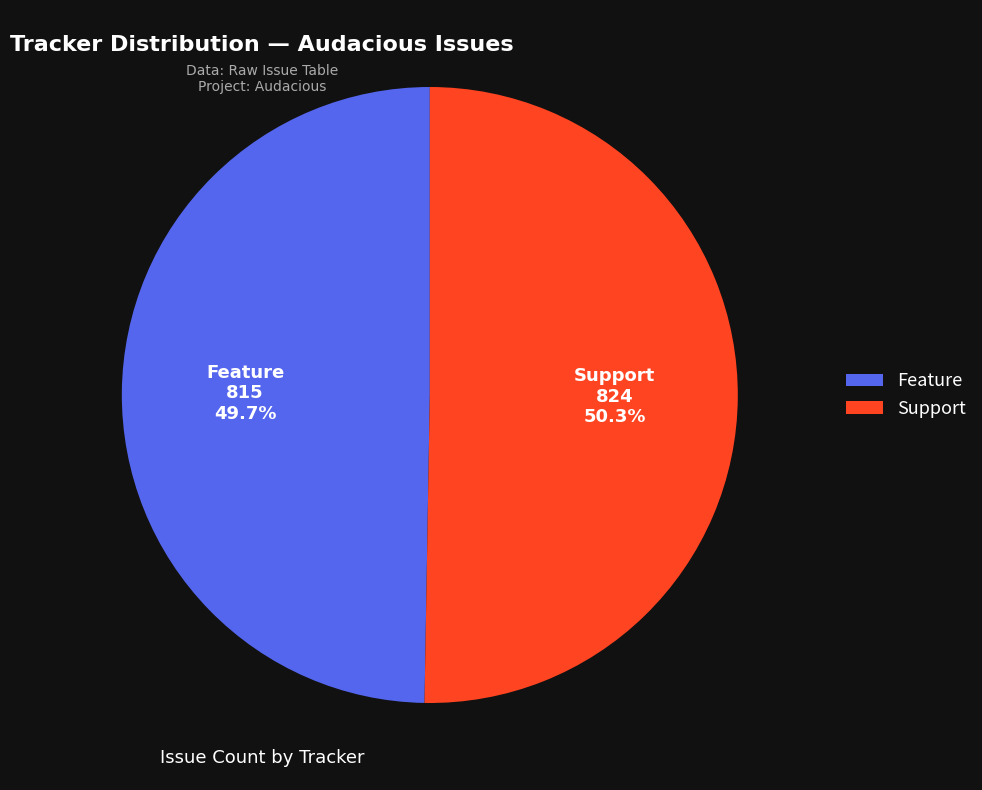

Is there any slice that represents more than half of the pie?

Yes